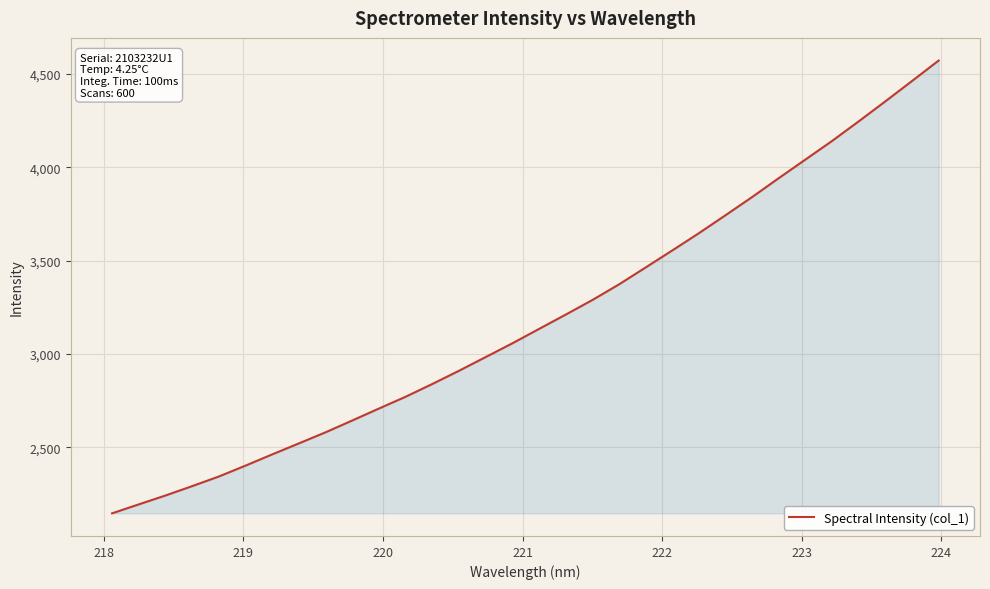

What is the minimum value shown in the chart?

2146.5